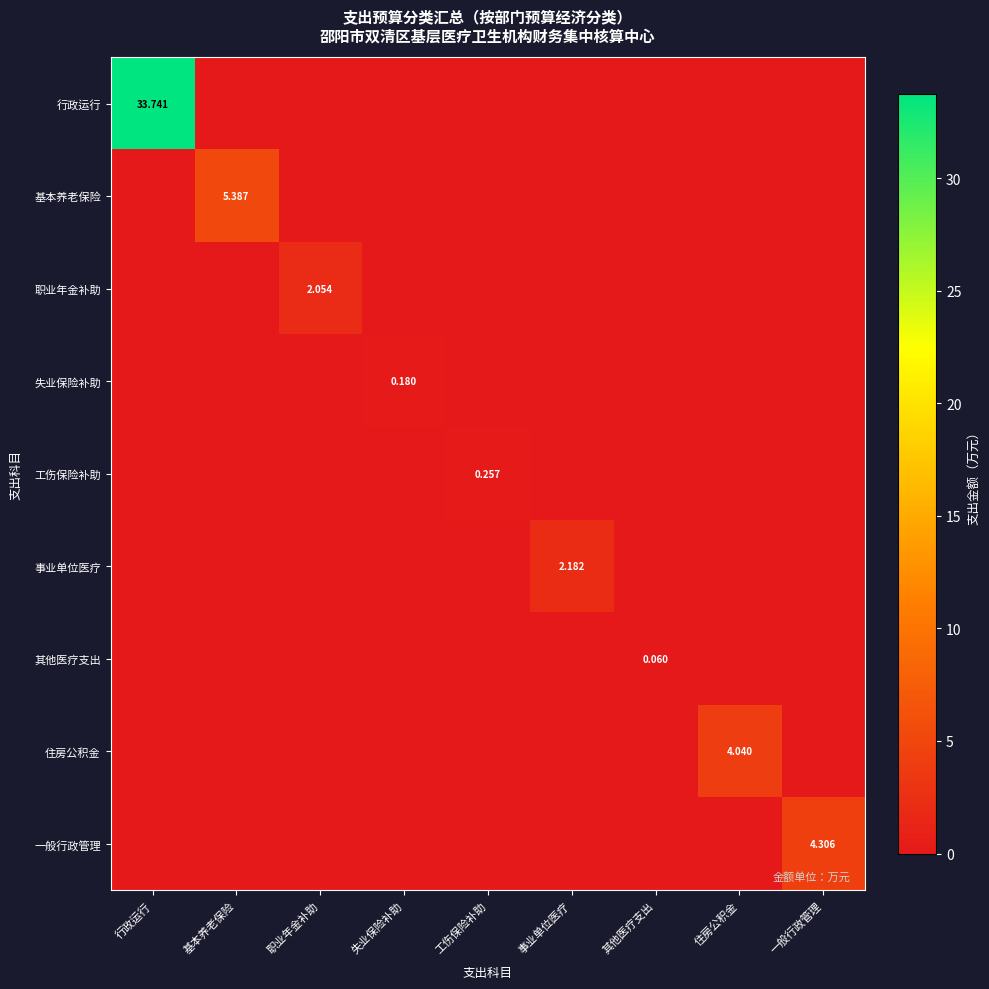

Read the 基本养老保险 value at 基本养老保险.

5.4